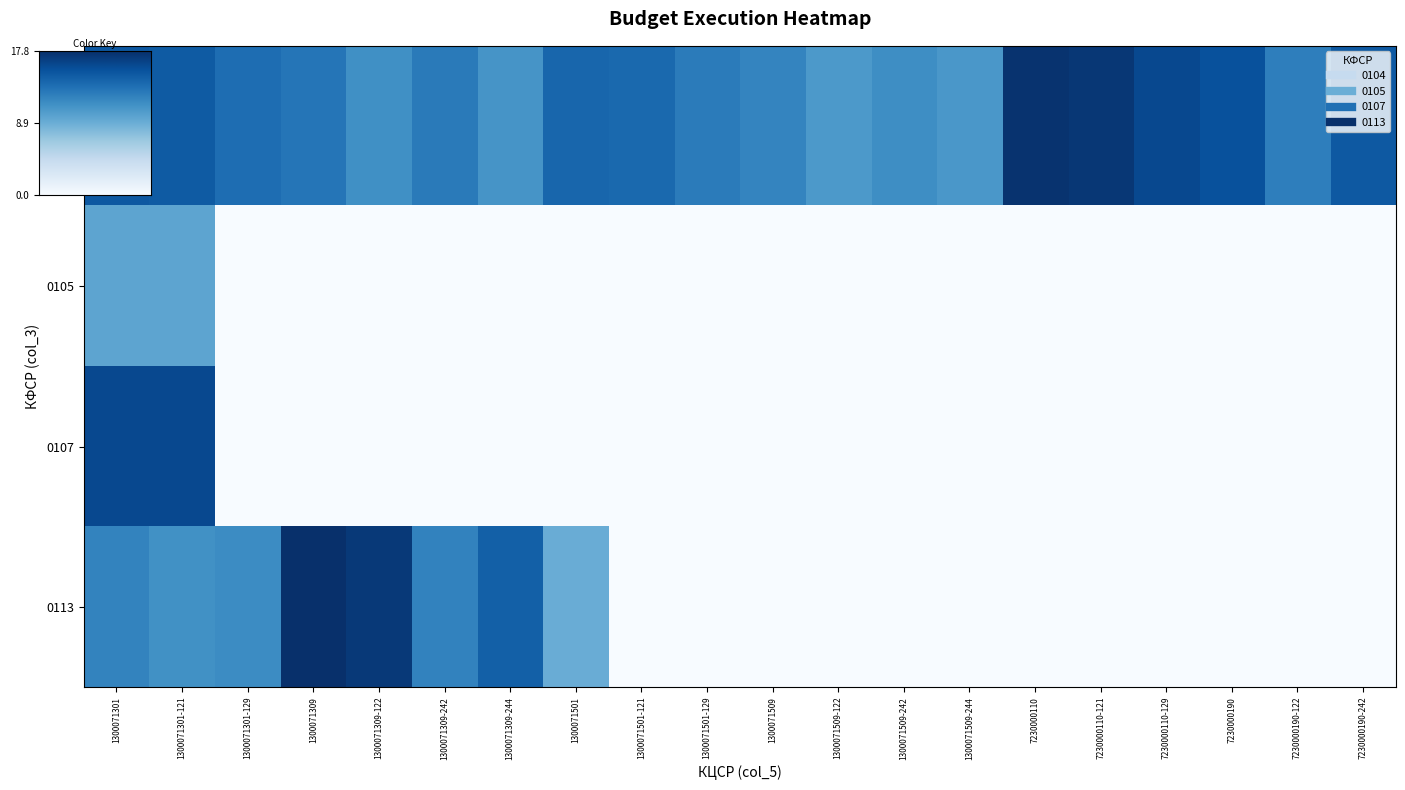

Reading left to right, extract all data points from this chart.

0104: 1300071301=15.1	1300071301-121=14.9	1300071301-129=13.7	1300071309=13.1	1300071309-122=11.3	1300071309-242=12.8	1300071309-244=10.9	1300071501=14.1	1300071501-121=13.9	1300071501-129=12.7	1300071509=12.0	1300071509-122=10.6	1300071509-242=11.4	1300071509-244=10.7	7230000110=17.6	7230000110-121=17.4	7230000110-129=16.2	7230000190=15.6	7230000190-122=12.5	7230000190-242=15.0
0105: 1300071301=9.7	1300071301-121=9.7	1300071301-129=0.0	1300071309=0.0	1300071309-122=0.0	1300071309-242=0.0	1300071309-244=0.0	1300071501=0.0	1300071501-121=0.0	1300071501-129=0.0	1300071509=0.0	1300071509-122=0.0	1300071509-242=0.0	1300071509-244=0.0	7230000110=0.0	7230000110-121=0.0	7230000110-129=0.0	7230000190=0.0	7230000190-122=0.0	7230000190-242=0.0
0107: 1300071301=16.2	1300071301-121=16.2	1300071301-129=0.0	1300071309=0.0	1300071309-122=0.0	1300071309-242=0.0	1300071309-244=0.0	1300071501=0.0	1300071501-121=0.0	1300071501-129=0.0	1300071509=0.0	1300071509-122=0.0	1300071509-242=0.0	1300071509-244=0.0	7230000110=0.0	7230000110-121=0.0	7230000110-129=0.0	7230000190=0.0	7230000190-122=0.0	7230000190-242=0.0
0113: 1300071301=12.1	1300071301-121=11.2	1300071301-129=11.6	1300071309=17.8	1300071309-122=17.2	1300071309-242=12.1	1300071309-244=14.5	1300071501=9.0	1300071501-121=0.0	1300071501-129=0.0	1300071509=0.0	1300071509-122=0.0	1300071509-242=0.0	1300071509-244=0.0	7230000110=0.0	7230000110-121=0.0	7230000110-129=0.0	7230000190=0.0	7230000190-122=0.0	7230000190-242=0.0